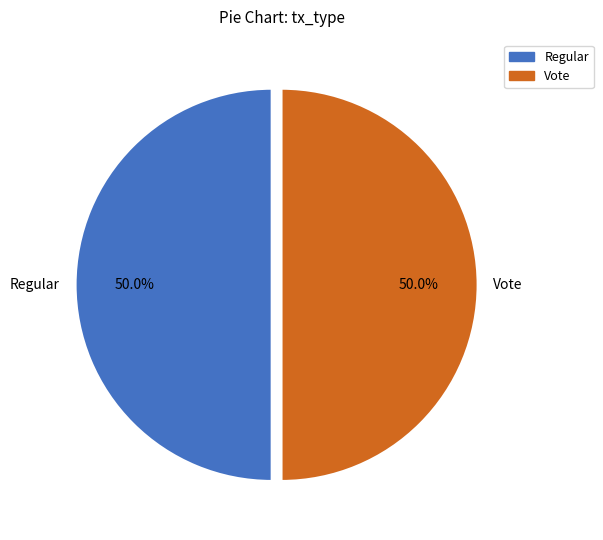

True or false: Regular accounts for 50% of the total.

True